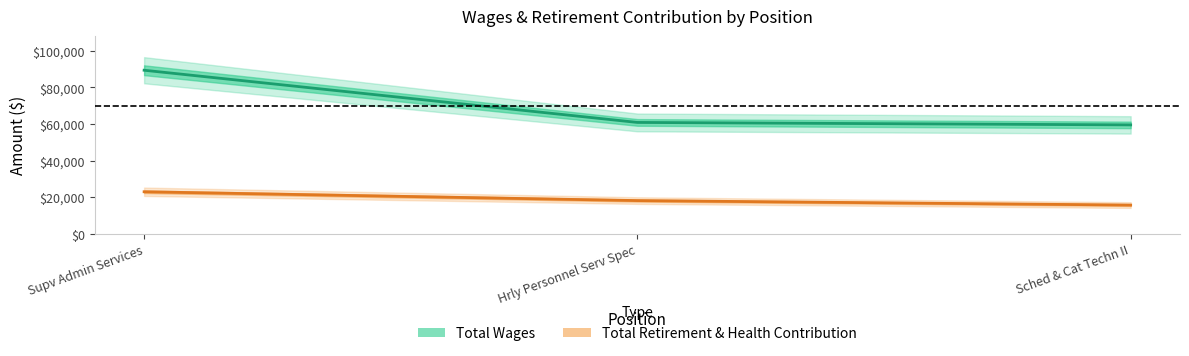

At which category is the sum across all series the highest?

Supv Admin Services